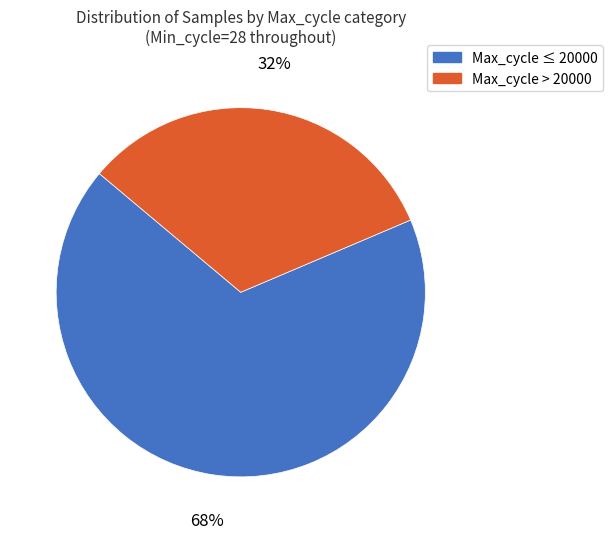

Is there any slice that represents more than half of the pie?

Yes